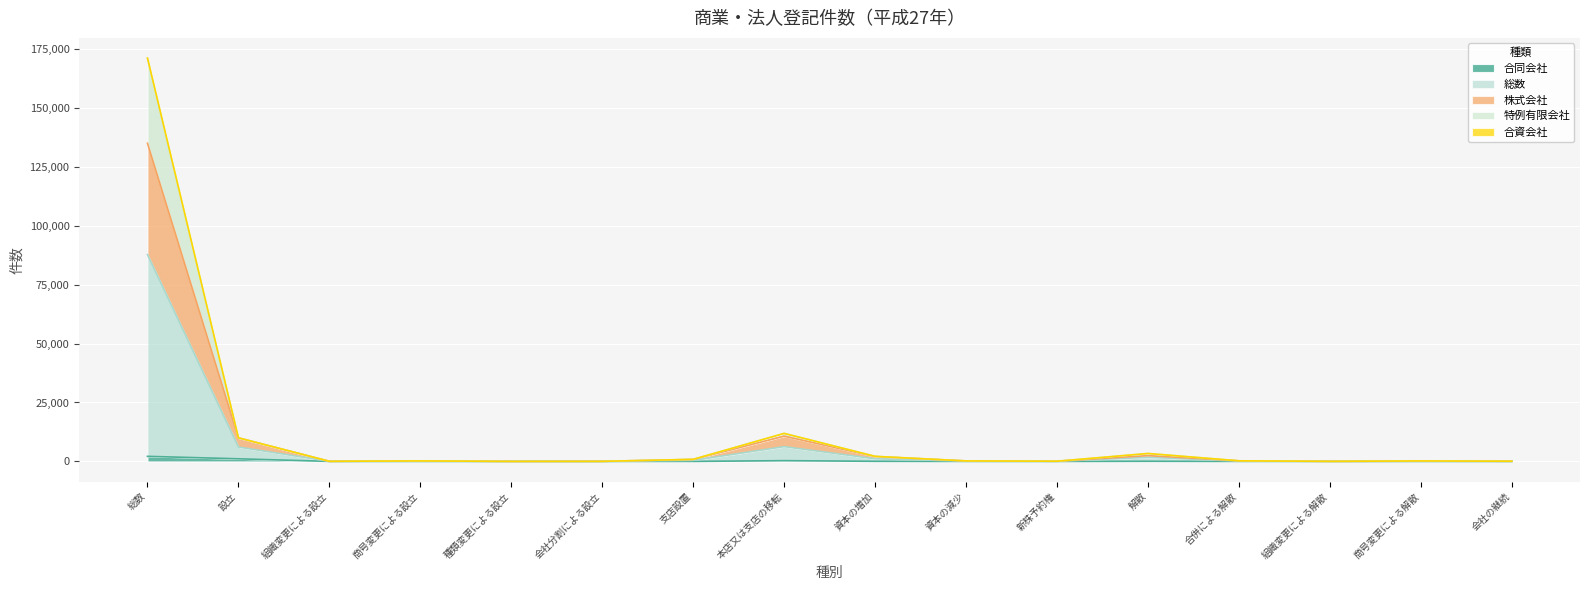

Which series changed the most between 資本の減少 and 会社の継続?

総数